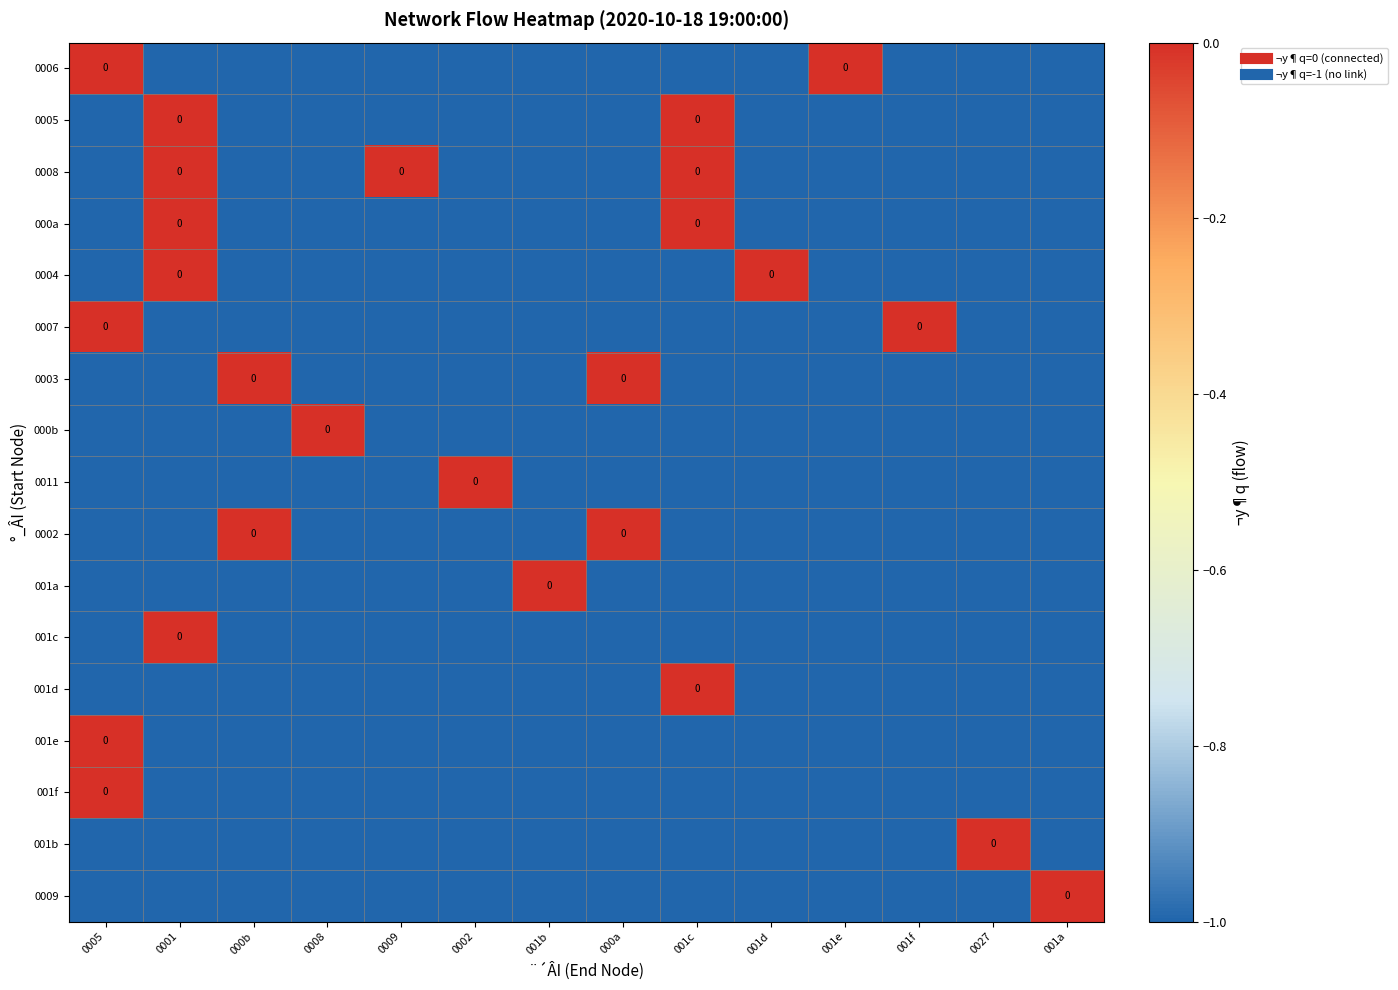

Is it true that 0004 equals -1 at 001c?

True